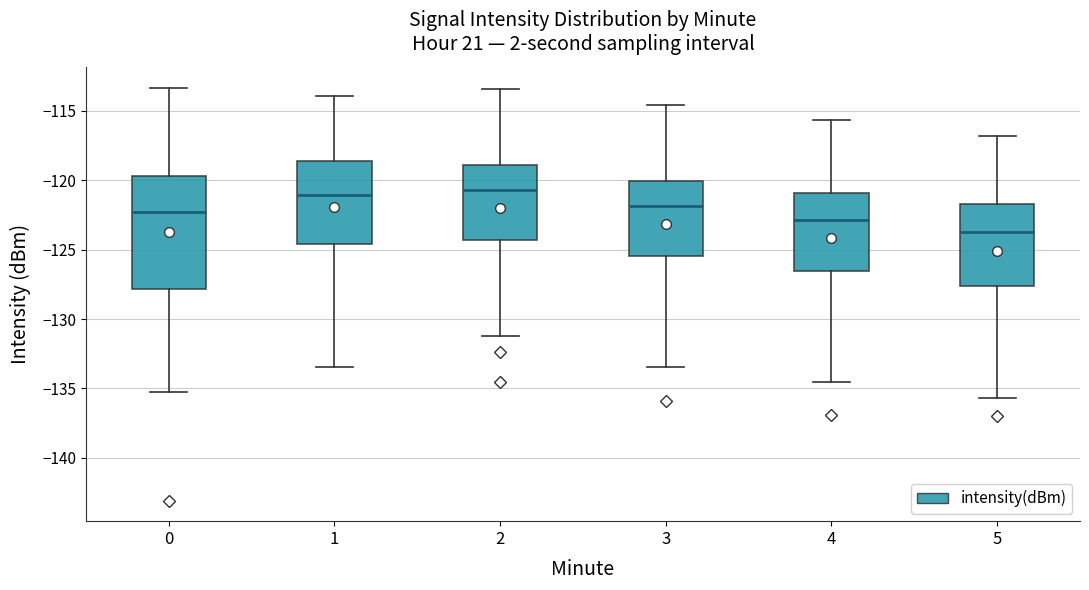

Which box is the tallest, from its lower edge to its upper edge?

0